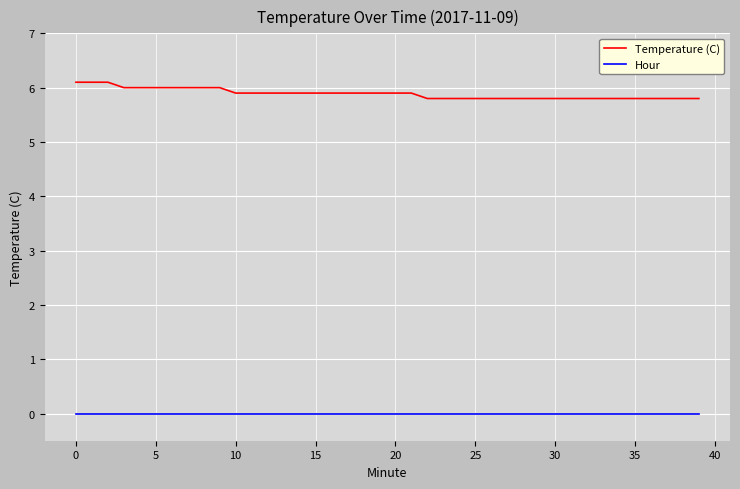

Which series has the largest range (max minus min)?

Temperature (C)